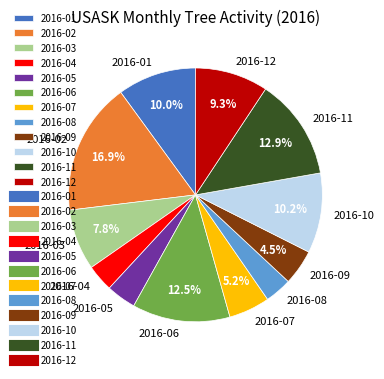

How many segments does this pie chart have?

12